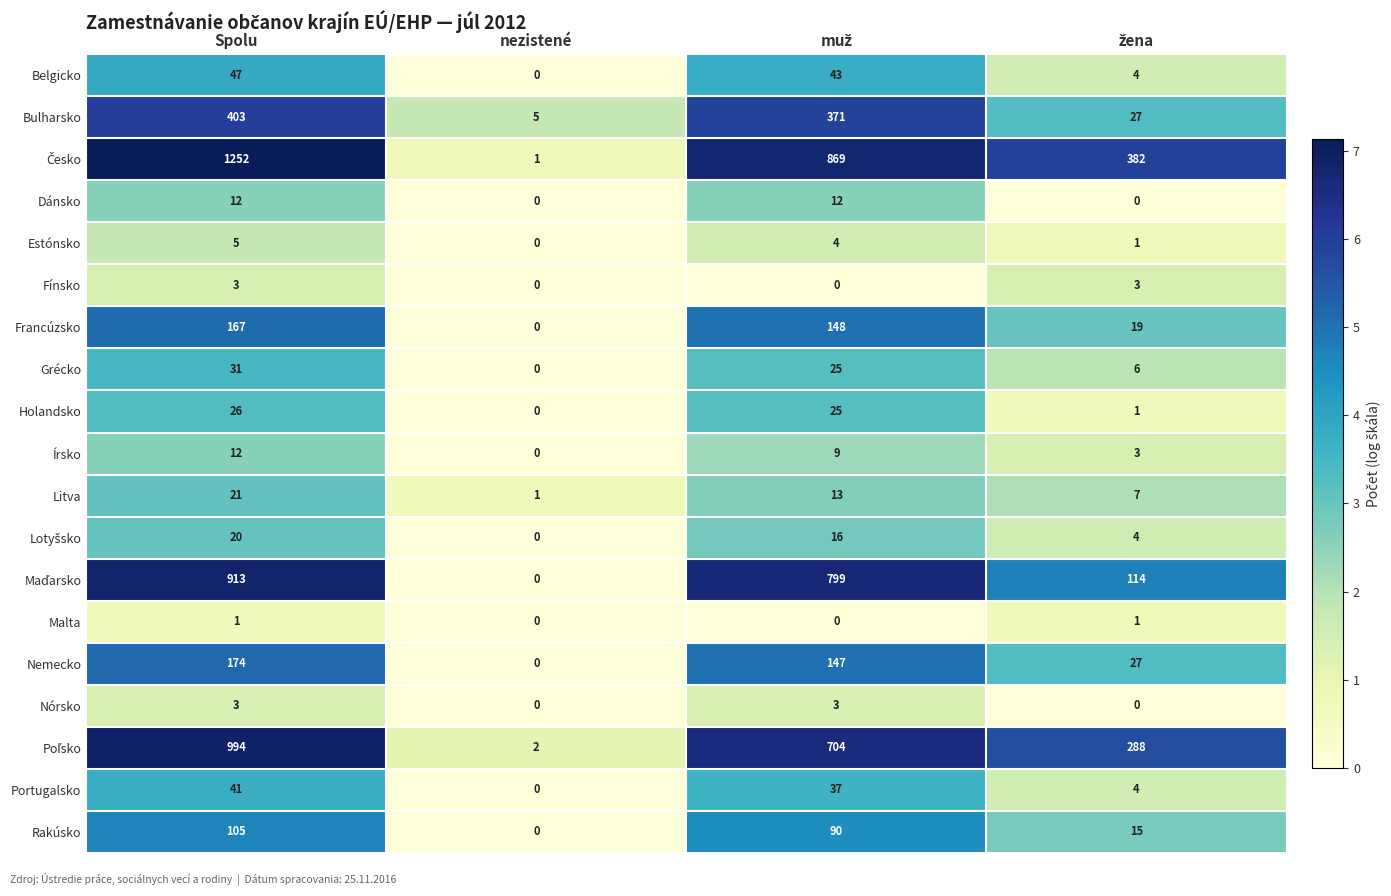

How many series are shown in this chart?

19